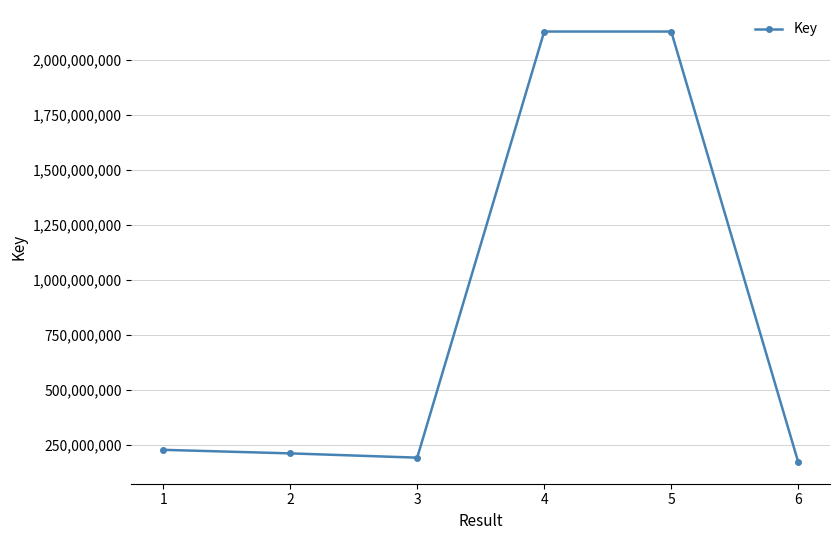

Is it true that the value at 4 is 624034364?

False